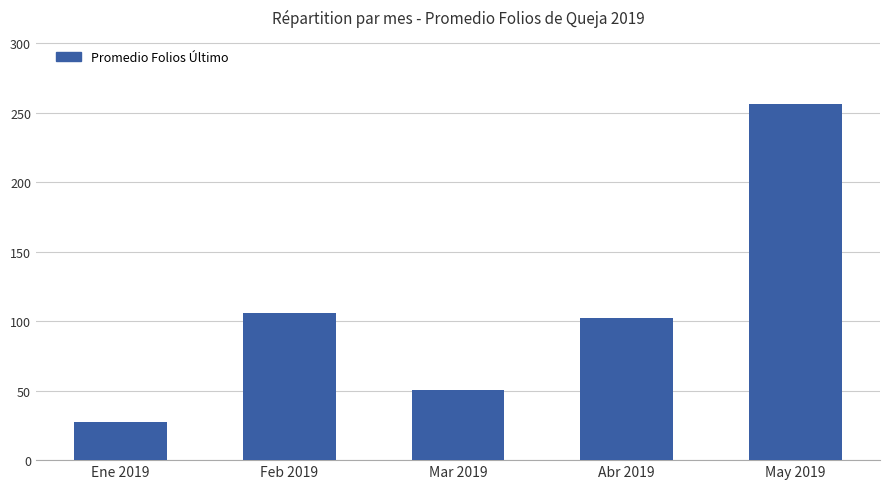

List the labels in order of value, smallest first.

Ene 2019, Mar 2019, Abr 2019, Feb 2019, May 2019